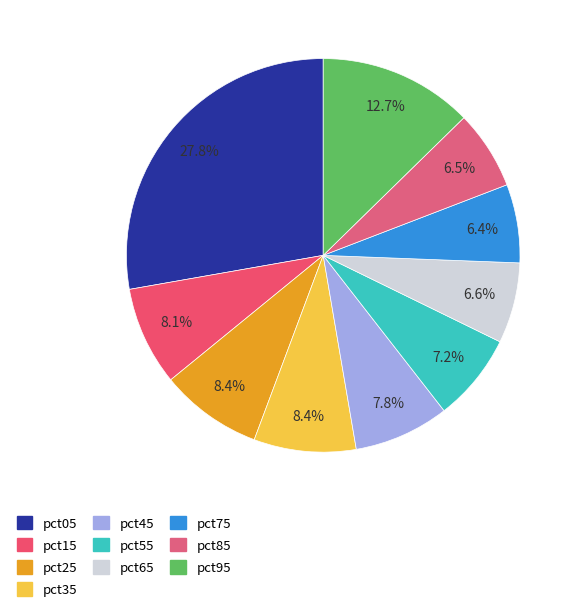

Is the sum of pct05 and pct95 greater than half?

No